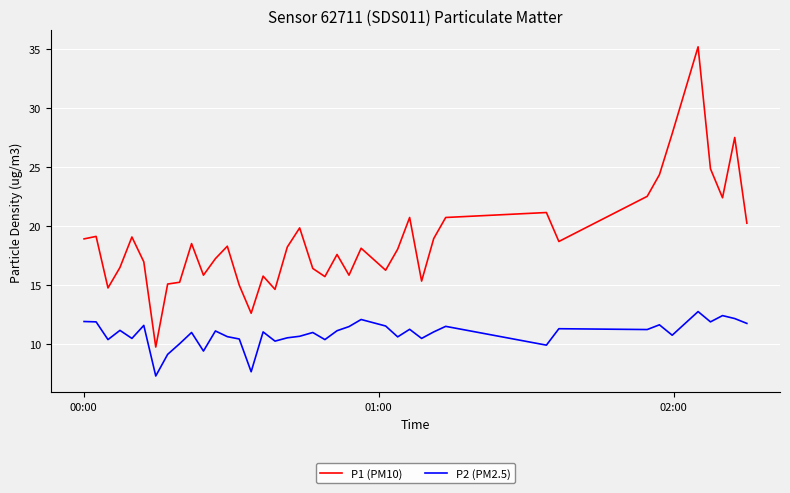

True or false: P2 (PM2.5) and P1 (PM10) cross at least once.

False